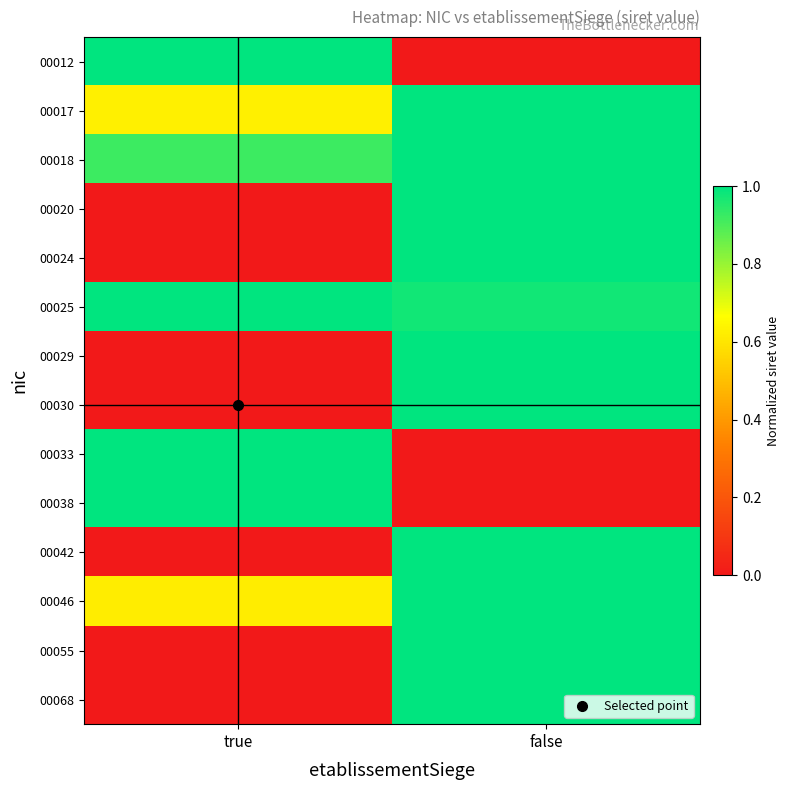

At how many categories does at least one series exceed 0?

2